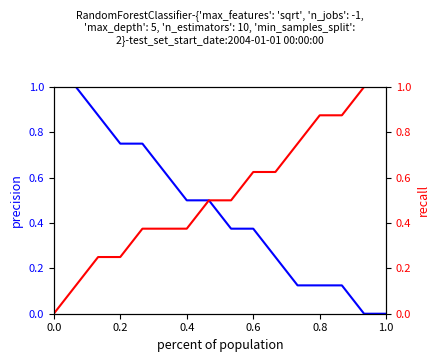

True or false: col_6 and col_5 intersect in this chart.

False